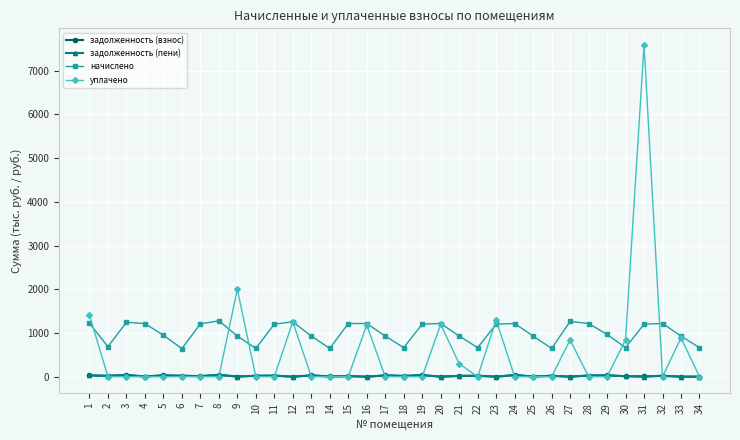

True or false: начислено has more than 1 interior local peaks.

True